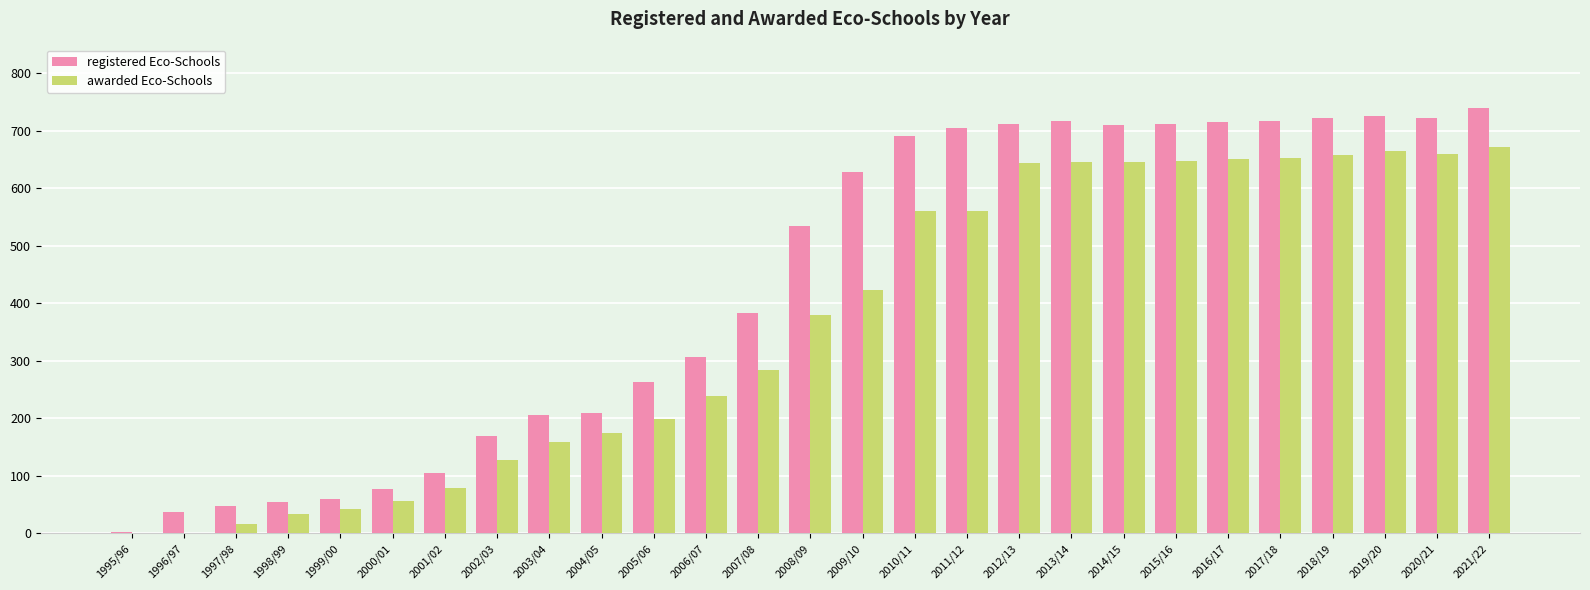

At which label is registered Eco-Schools closest to 370?

2007/08